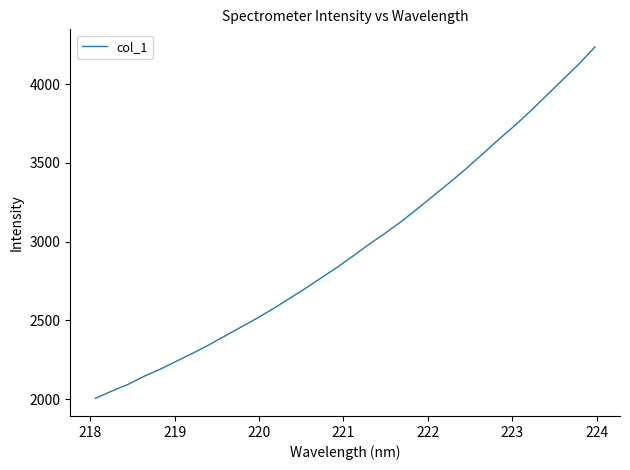

What is the greatest value displayed?

4236.5